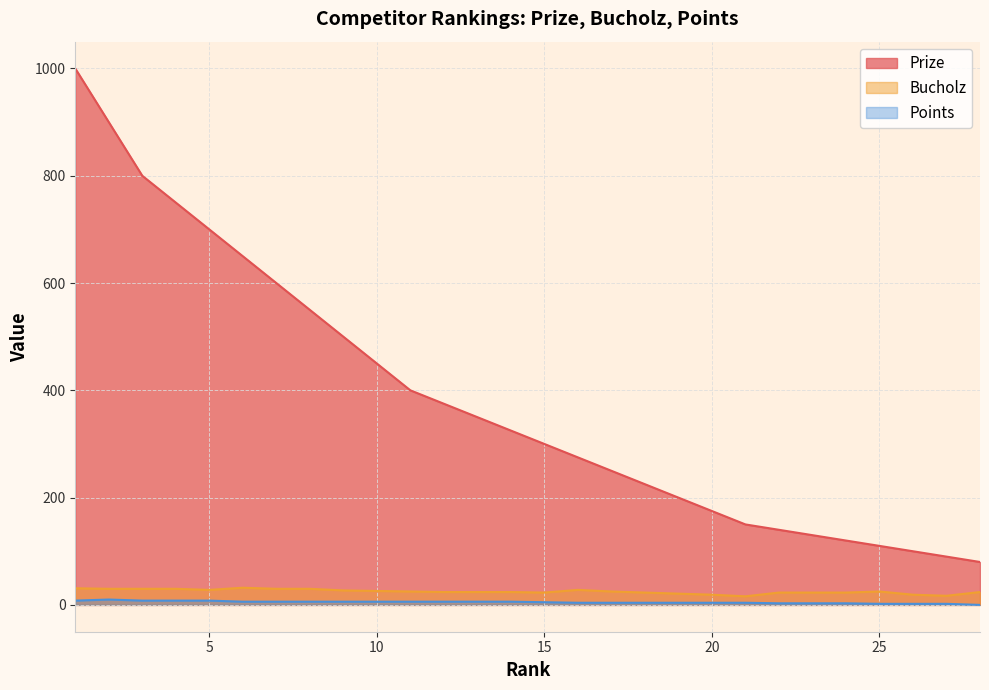

List the series in order of their peak value, lowest first.

Points, Bucholz, Prize